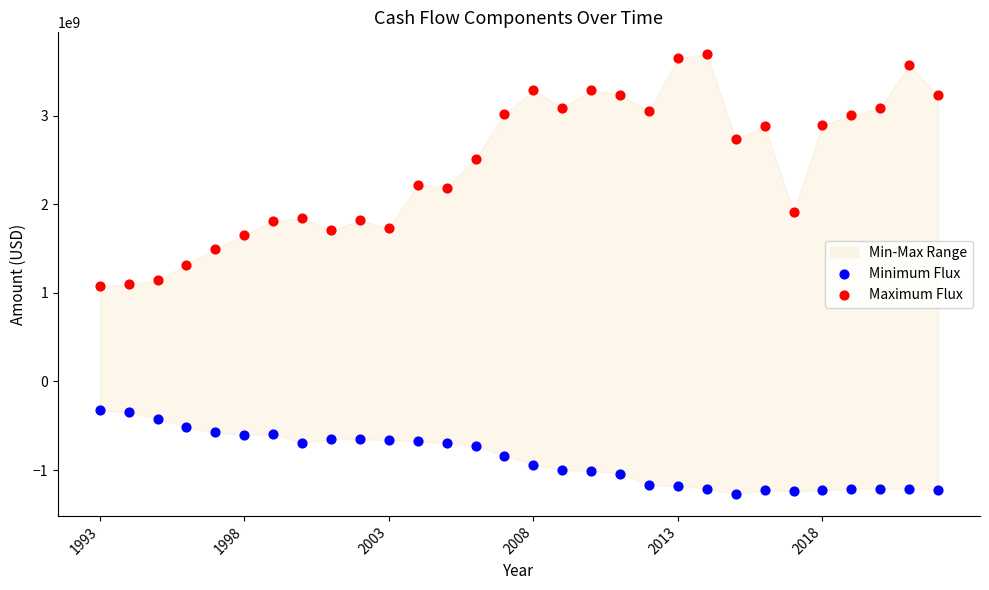

Across all data points, what is the range of Y values (max minus min)?

4961000000